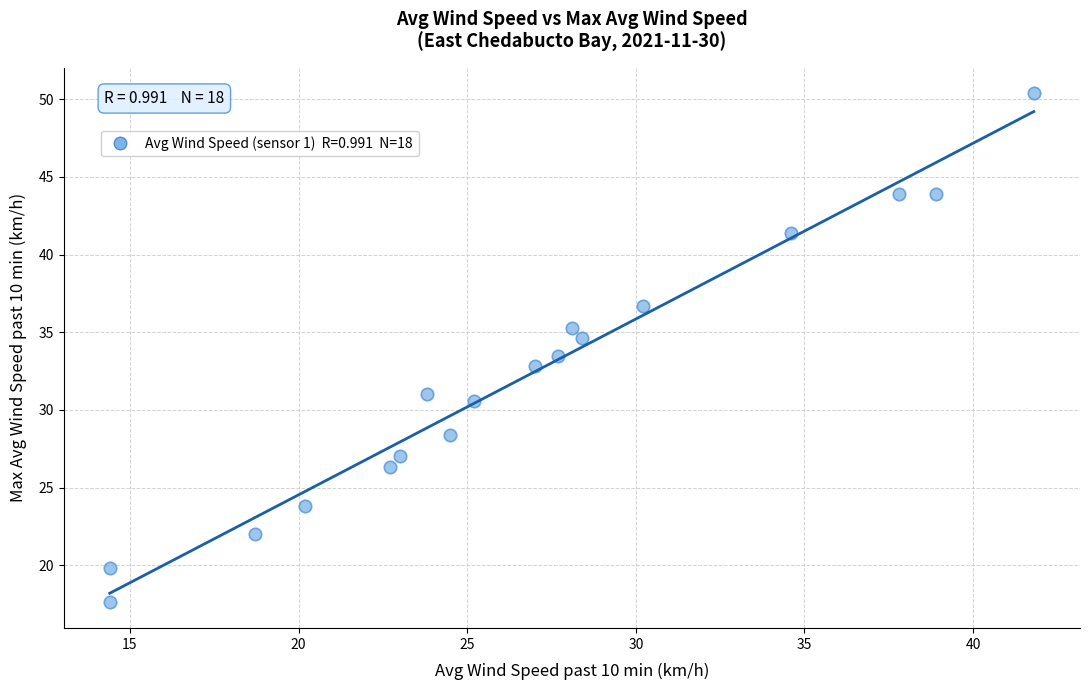

What is the range of X values (max minus min)?

27.4